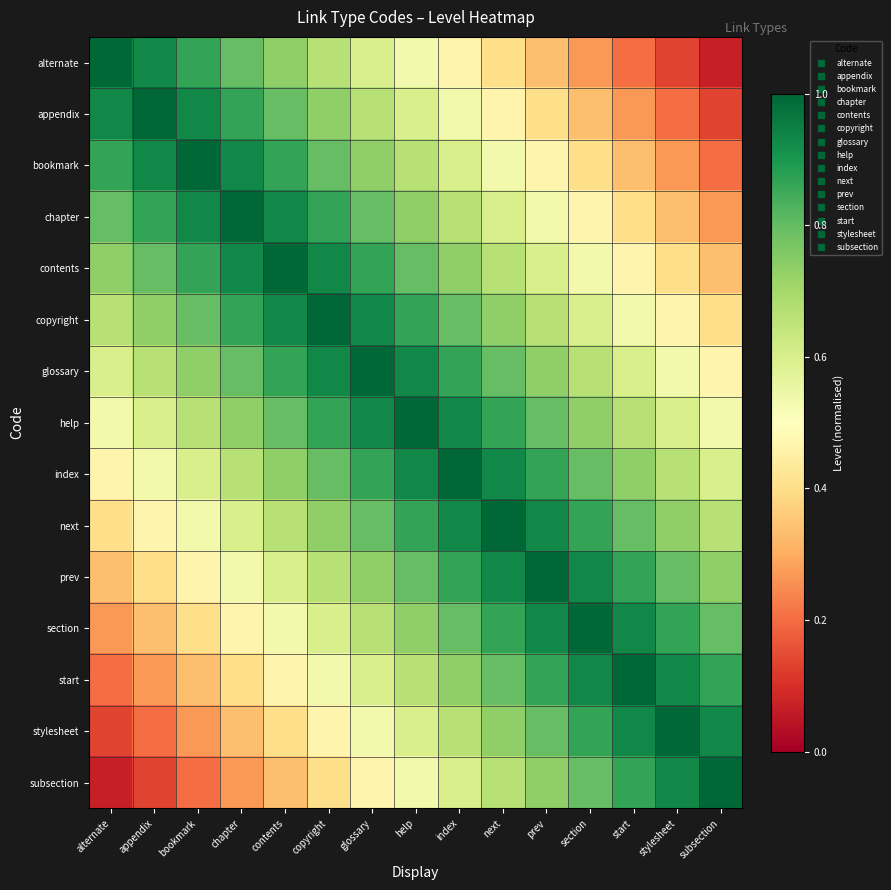

Rank the series at glossary from lowest to highest value.

subsection, stylesheet, alternate, start, appendix, section, bookmark, prev, chapter, next, contents, index, copyright, help, glossary